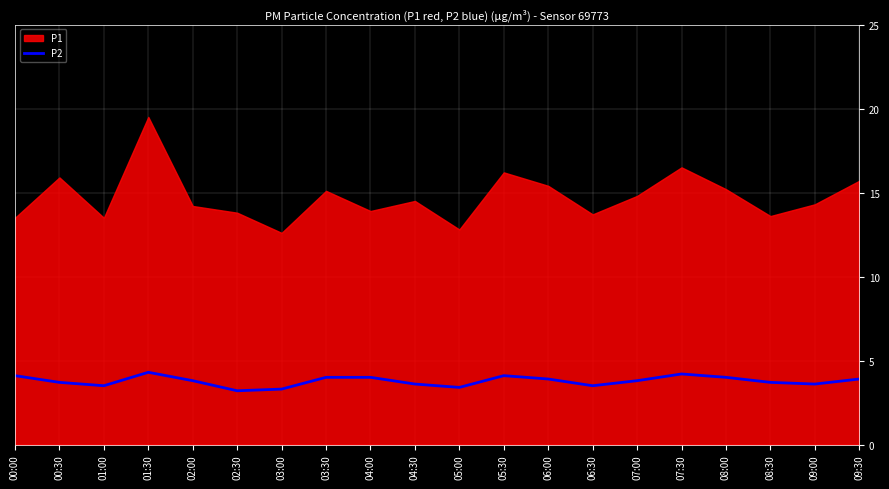

What is the label of the 2nd point from the left?

00:30